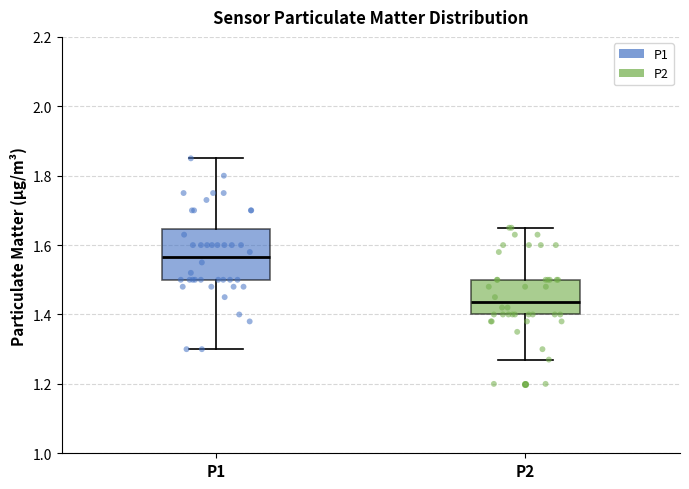

Comparing the boxes themselves (not the whiskers), which one is the tallest?

P1